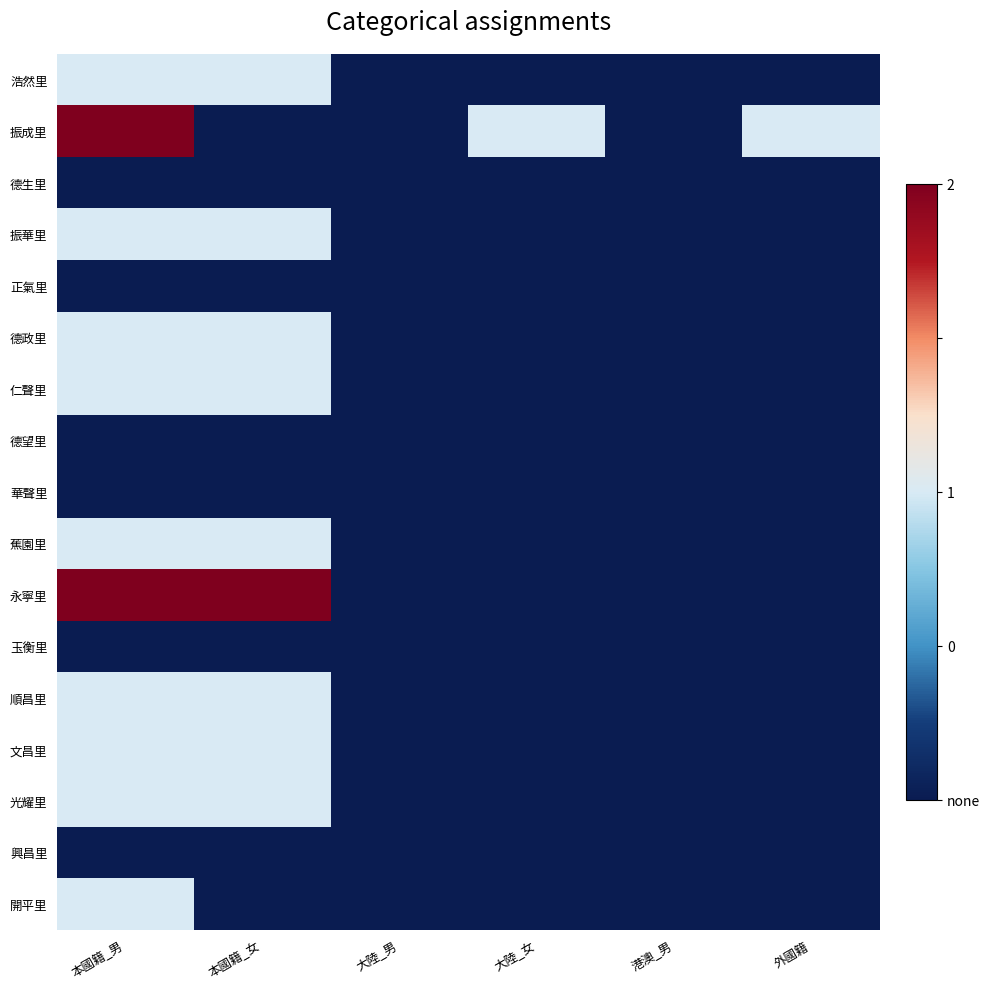

Reading left to right, list all the values displayed in this chart.

浩然里: 本國籍_男=1	本國籍_女=1	大陸_男=0	大陸_女=0	港澳_男=0	外國籍=0
振成里: 本國籍_男=2	本國籍_女=0	大陸_男=0	大陸_女=1	港澳_男=0	外國籍=1
德生里: 本國籍_男=0	本國籍_女=0	大陸_男=0	大陸_女=0	港澳_男=0	外國籍=0
振華里: 本國籍_男=1	本國籍_女=1	大陸_男=0	大陸_女=0	港澳_男=0	外國籍=0
正氣里: 本國籍_男=0	本國籍_女=0	大陸_男=0	大陸_女=0	港澳_男=0	外國籍=0
德政里: 本國籍_男=1	本國籍_女=1	大陸_男=0	大陸_女=0	港澳_男=0	外國籍=0
仁聲里: 本國籍_男=1	本國籍_女=1	大陸_男=0	大陸_女=0	港澳_男=0	外國籍=0
德望里: 本國籍_男=0	本國籍_女=0	大陸_男=0	大陸_女=0	港澳_男=0	外國籍=0
華聲里: 本國籍_男=0	本國籍_女=0	大陸_男=0	大陸_女=0	港澳_男=0	外國籍=0
蕉園里: 本國籍_男=1	本國籍_女=1	大陸_男=0	大陸_女=0	港澳_男=0	外國籍=0
永寧里: 本國籍_男=2	本國籍_女=2	大陸_男=0	大陸_女=0	港澳_男=0	外國籍=0
玉衡里: 本國籍_男=0	本國籍_女=0	大陸_男=0	大陸_女=0	港澳_男=0	外國籍=0
順昌里: 本國籍_男=1	本國籍_女=1	大陸_男=0	大陸_女=0	港澳_男=0	外國籍=0
文昌里: 本國籍_男=1	本國籍_女=1	大陸_男=0	大陸_女=0	港澳_男=0	外國籍=0
光耀里: 本國籍_男=1	本國籍_女=1	大陸_男=0	大陸_女=0	港澳_男=0	外國籍=0
興昌里: 本國籍_男=0	本國籍_女=0	大陸_男=0	大陸_女=0	港澳_男=0	外國籍=0
開平里: 本國籍_男=1	本國籍_女=0	大陸_男=0	大陸_女=0	港澳_男=0	外國籍=0